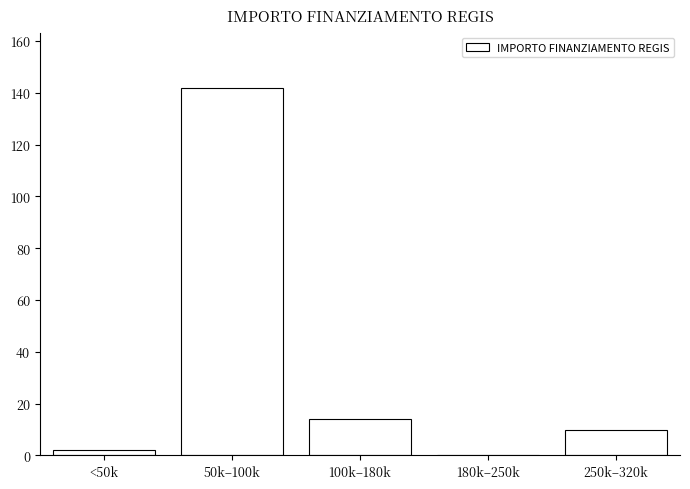

Reading right to left, list all the values displayed in this chart.

250k–320k=10	180k–250k=0	100k–180k=14	50k–100k=142	<50k=2